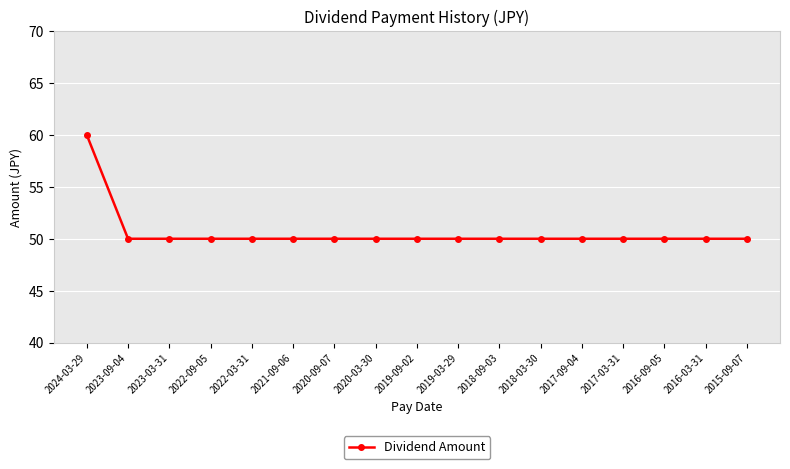

What is the average value?

51